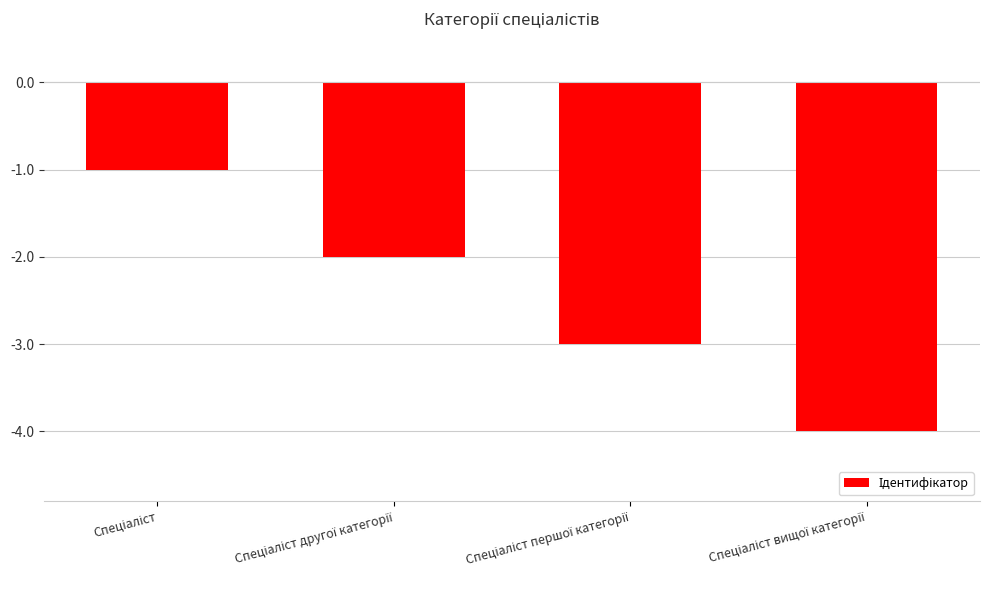

Reading left to right, transcribe all the data shown in this chart.

-1	-2	-3	-4